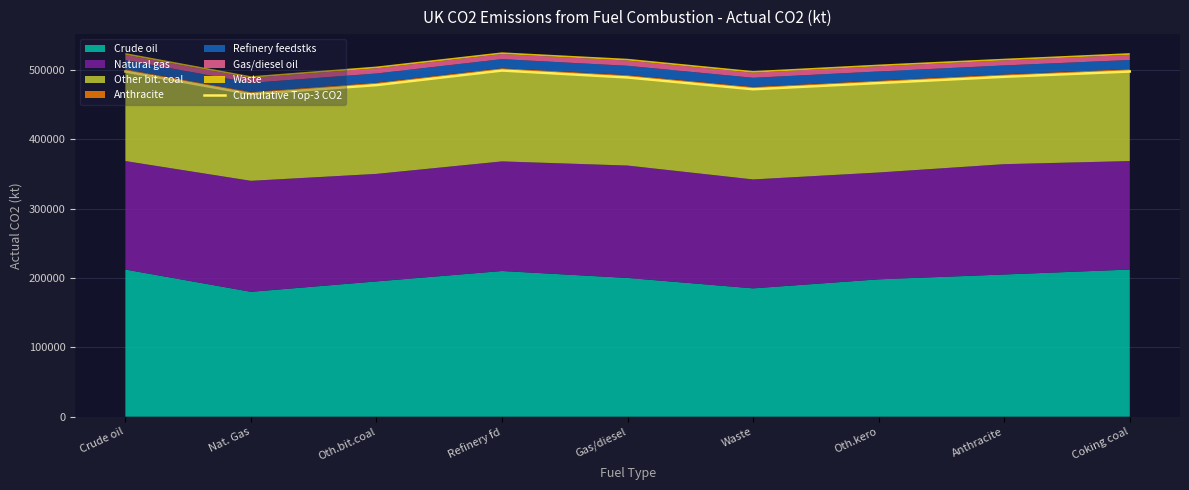

At which category does the data reach its first local peak?

Refinery fd